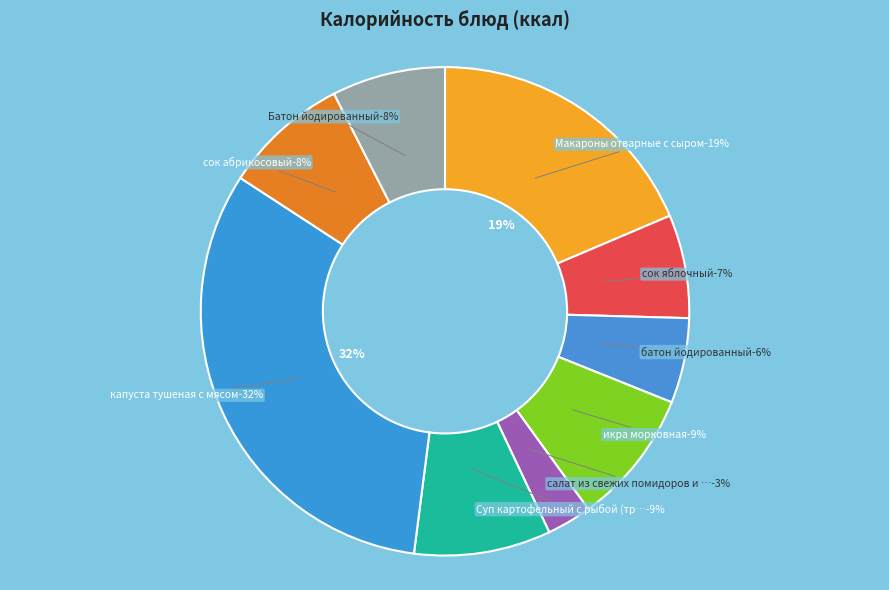

Is Батон йодированный the majority of the pie?

No